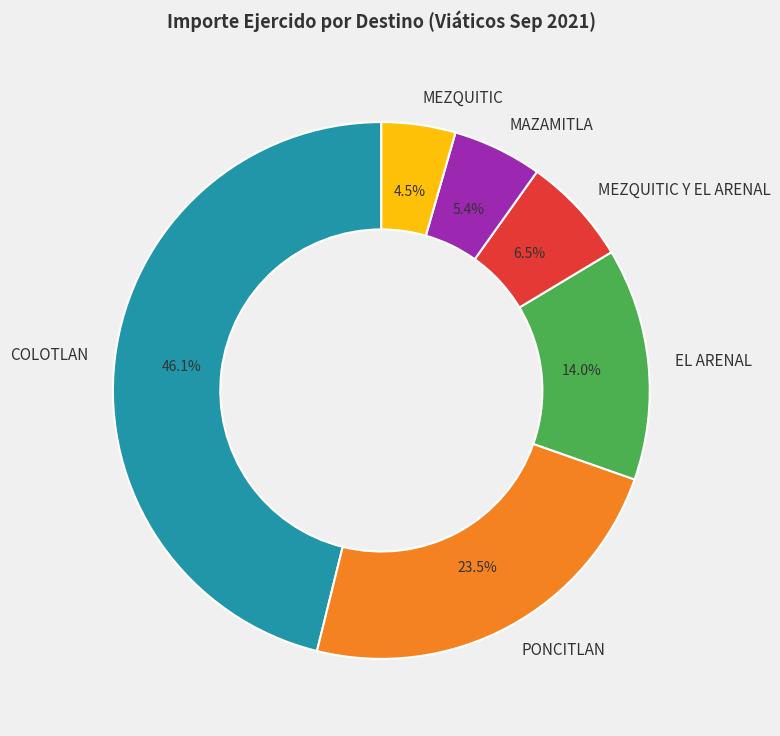

Is COLOTLAN the majority of the pie?

No